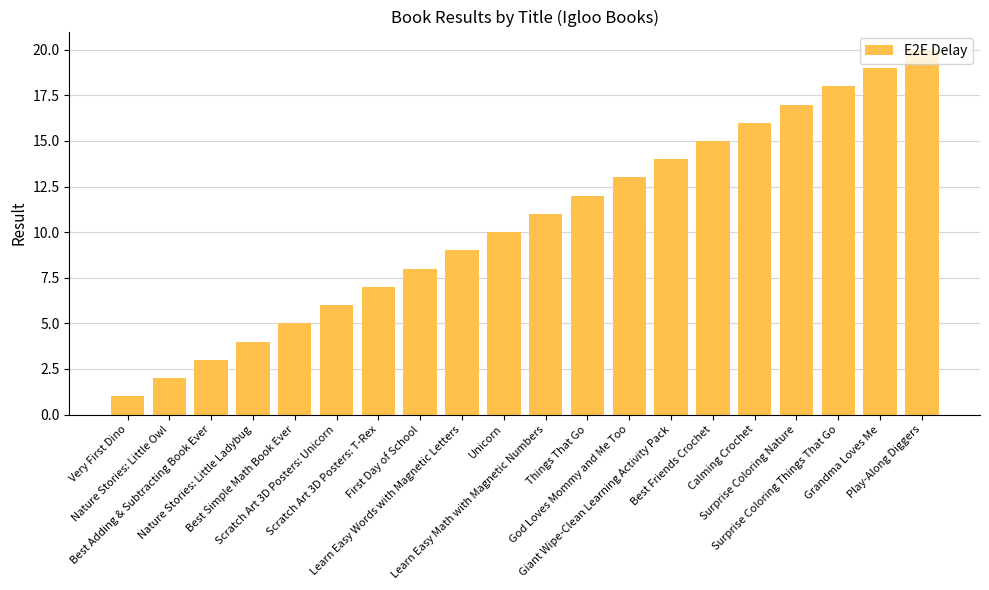

True or false: the data shows 4 at Giant Wipe-Clean Learning Activity Pack.

False